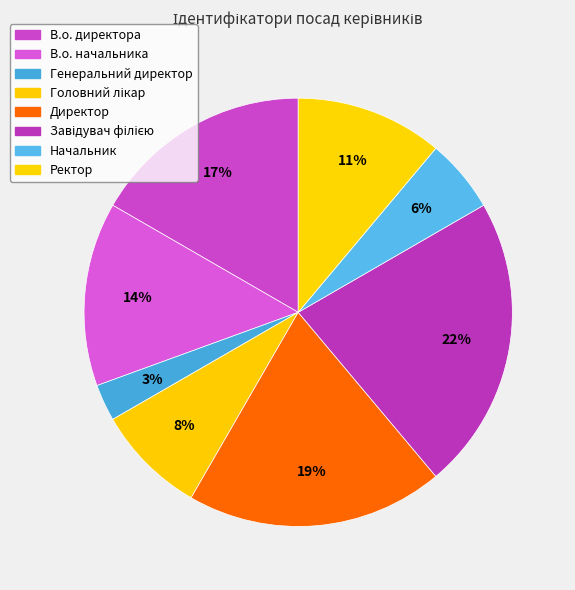

What is the largest slice in the pie chart?

Завідувач філією